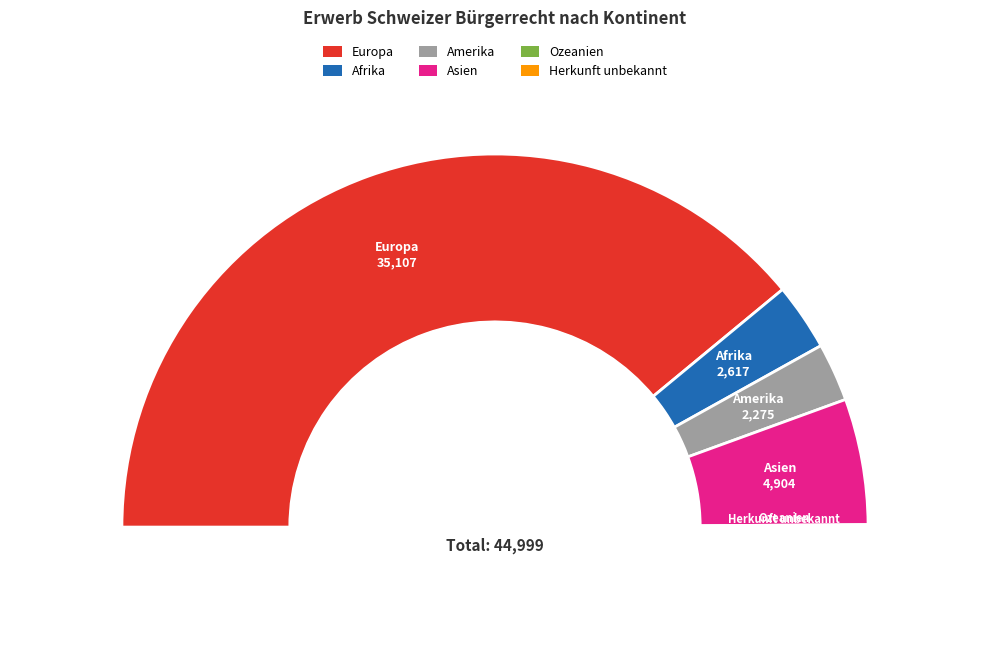

To the nearest percent, what percentage of the pie is Europa?

78%